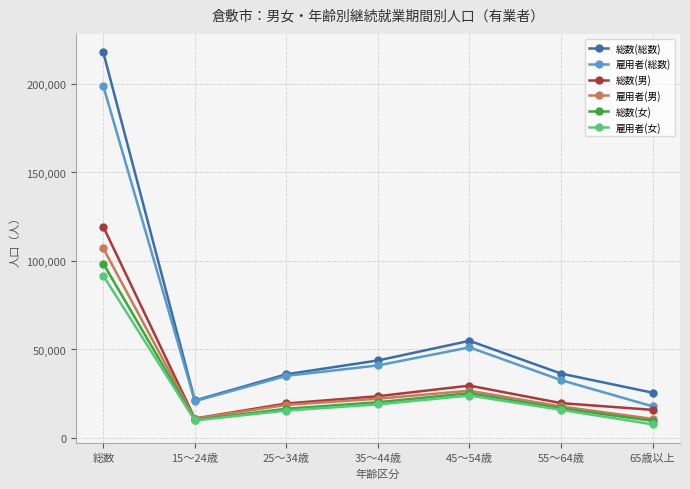

Which category has the lowest value in the 雇用者(女) series?

65歳以上